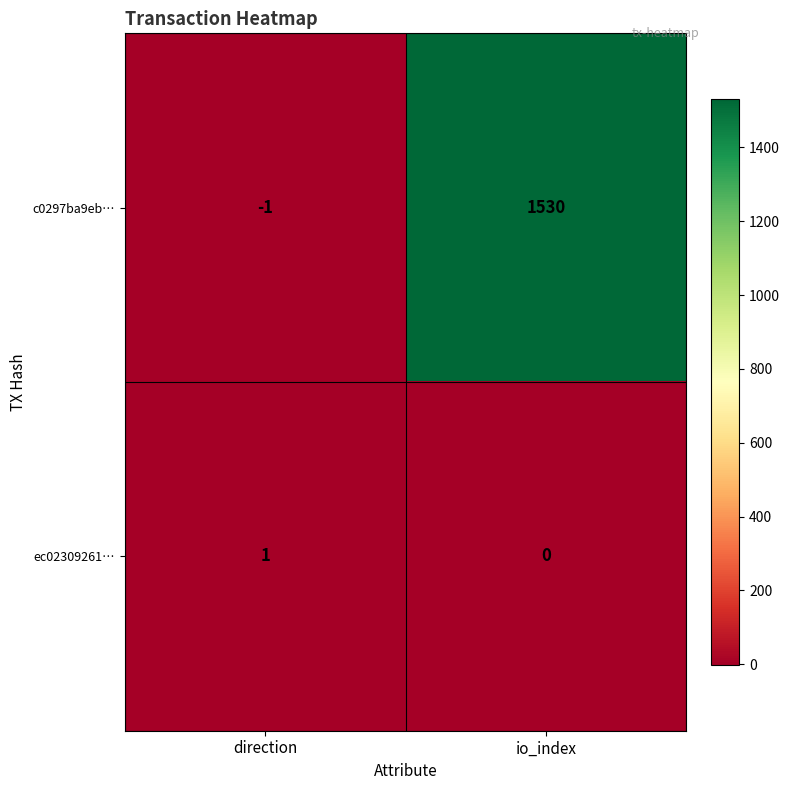

Which series changed the most between direction and io_index?

c0297ba9eb…